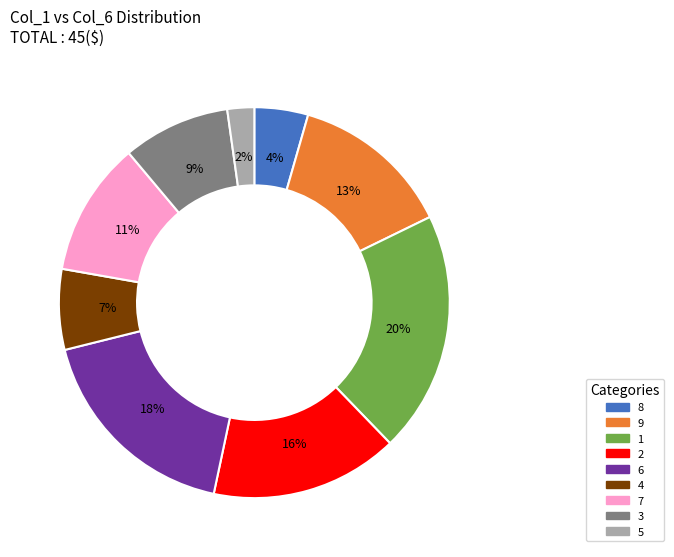

Count the number of slices in the pie.

9